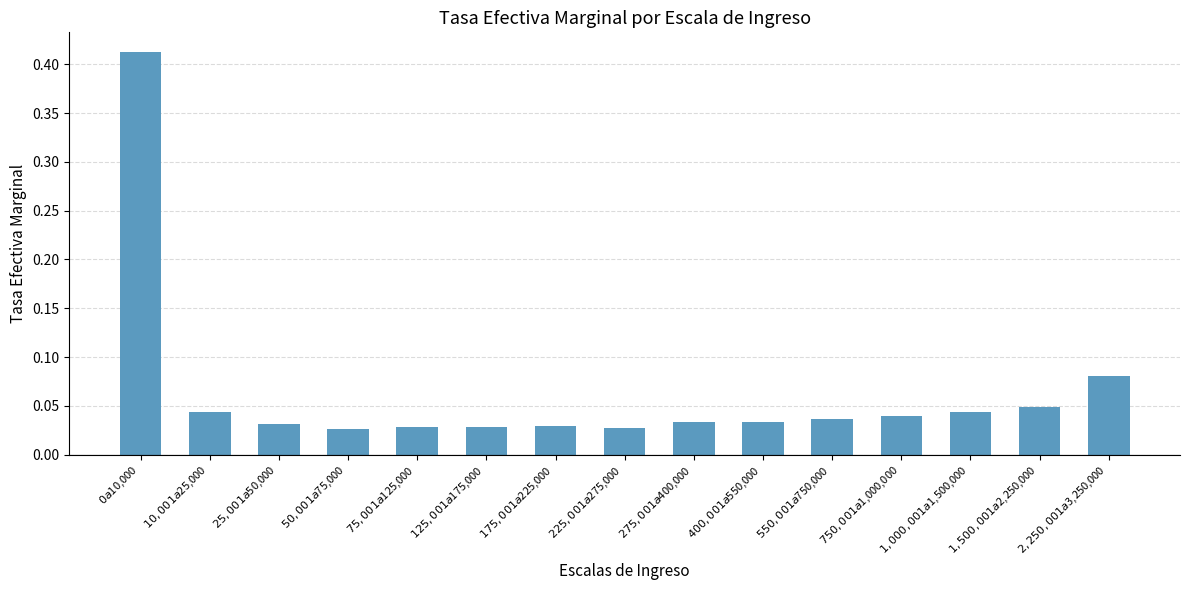

What is the difference between the maximum and minimum values?

0.4